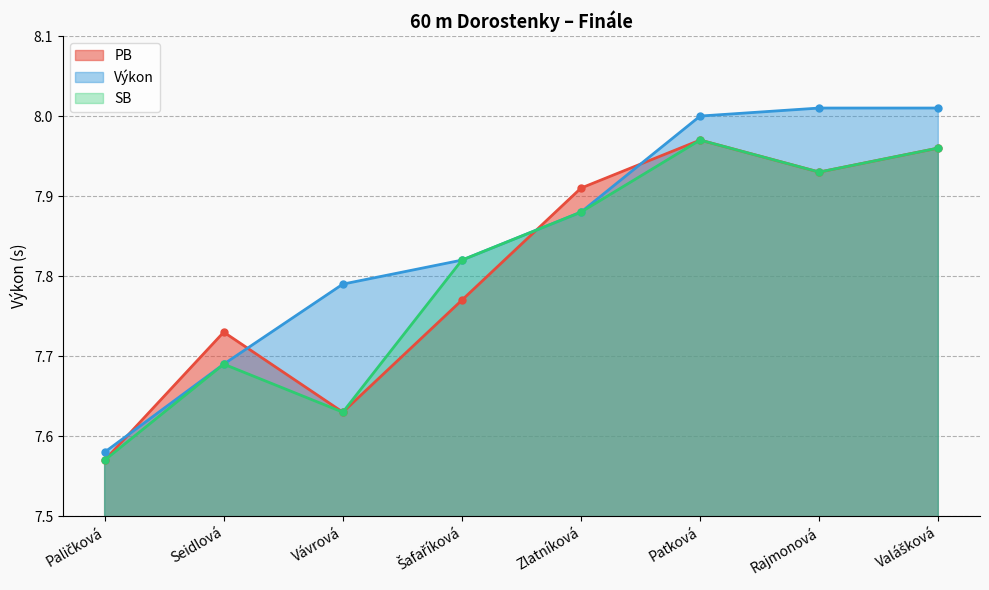

True or false: SB has more than 0 interior local peaks.

True